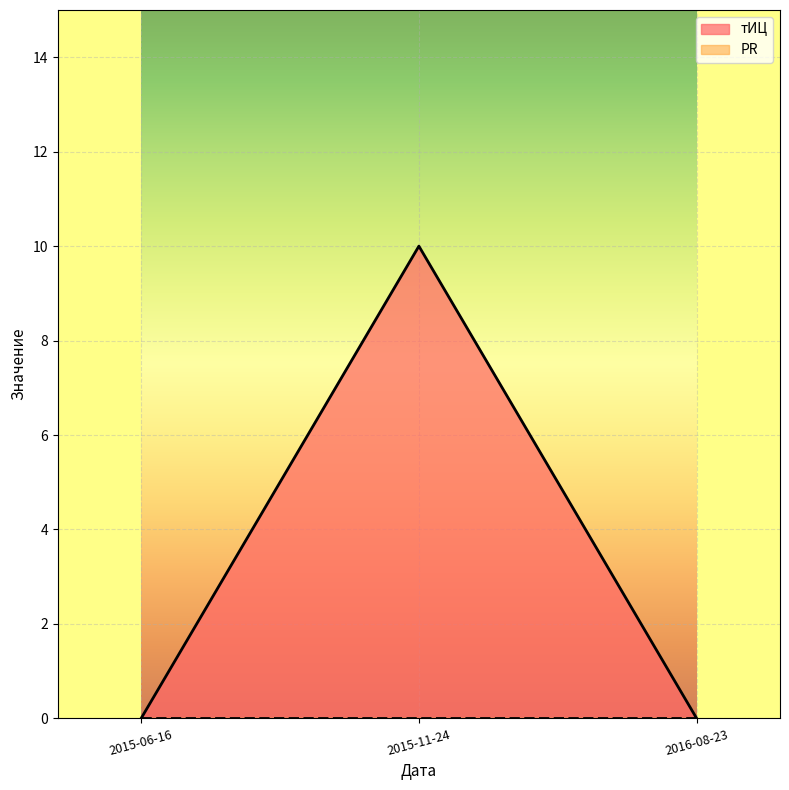

Which series has the widest spread of values?

тИЦ